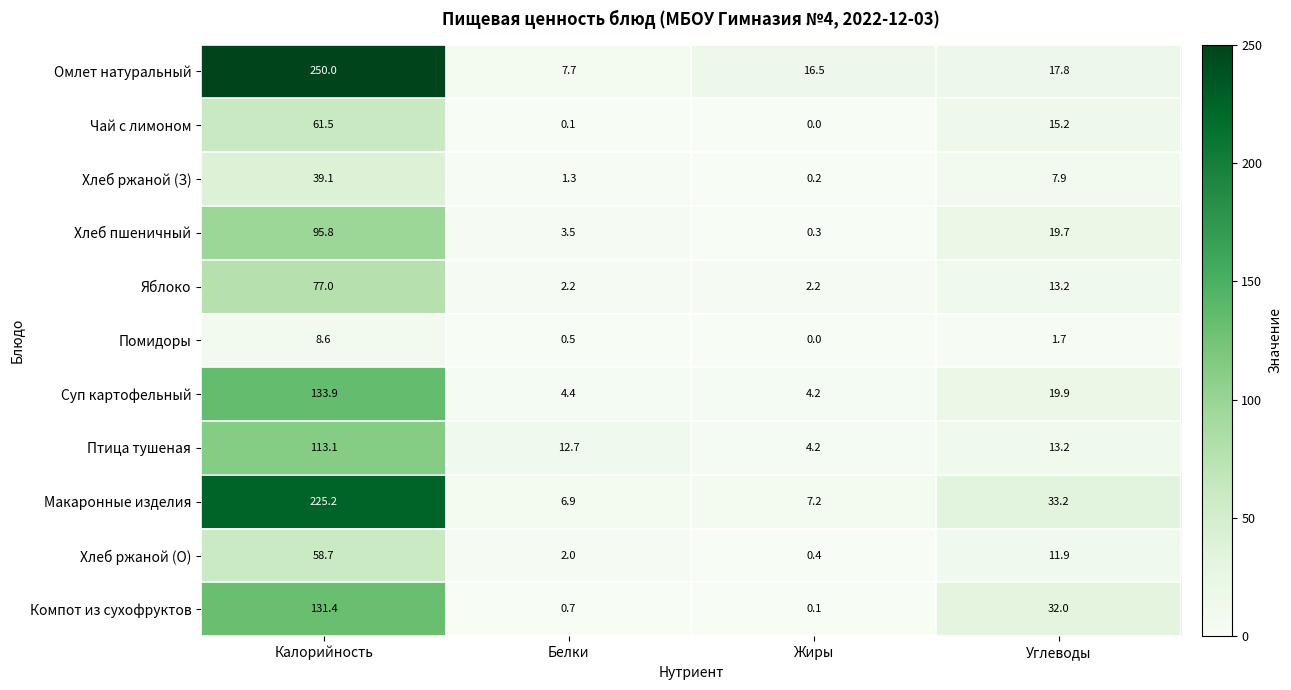

What is the difference between the second highest and minimum values in the Хлеб пшеничный series?

19.4